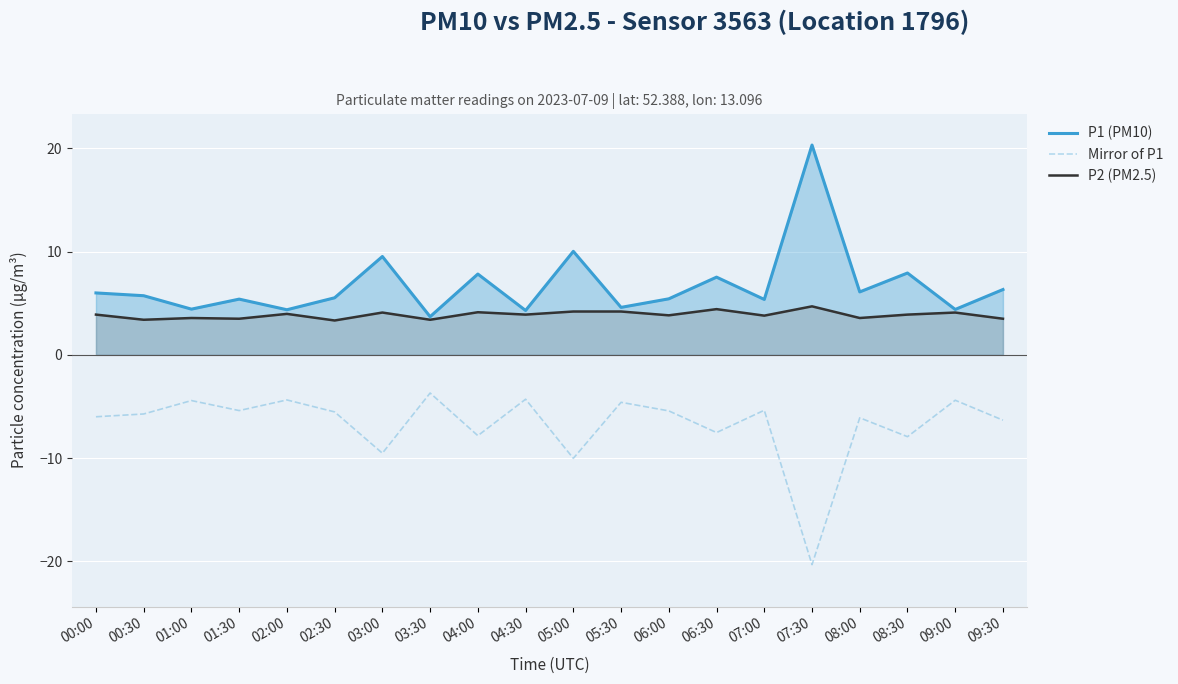

What is the total value across all series at 00:30?

3.4